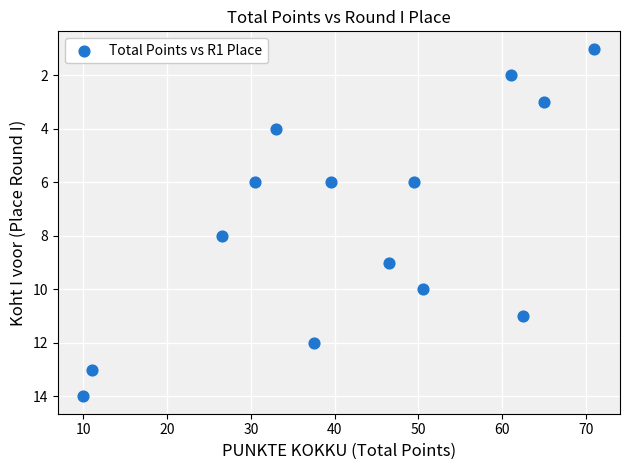

What is the range of Y values (max minus min)?

13